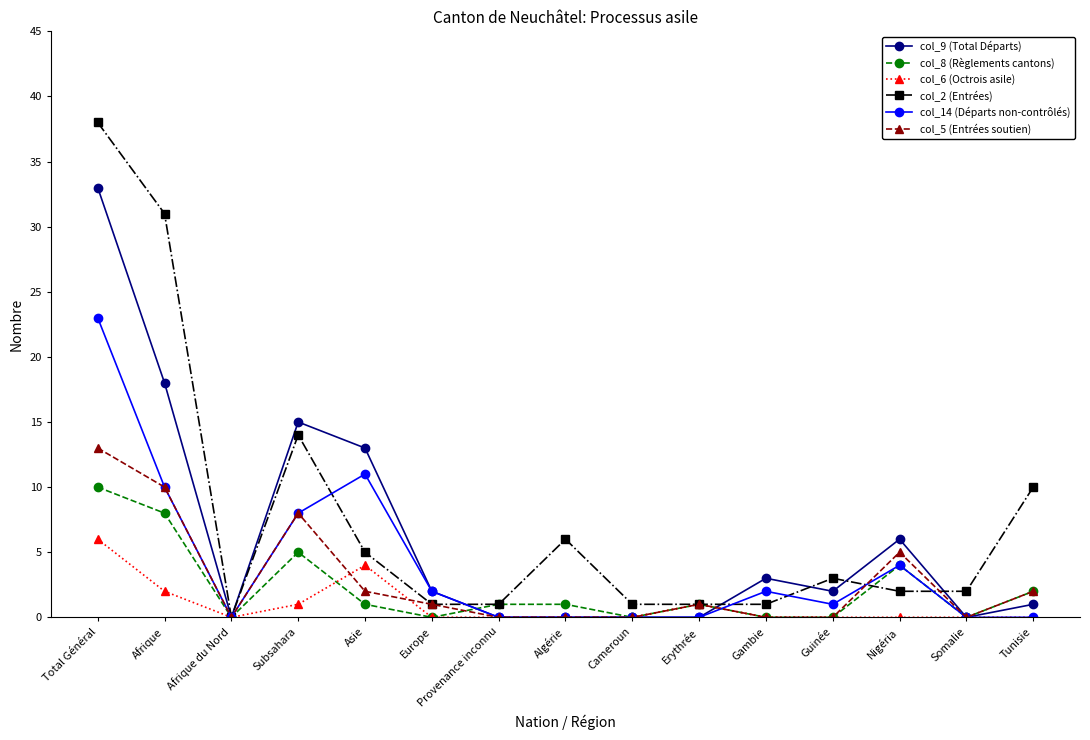

At which category is the sum across all series the highest?

Total Général